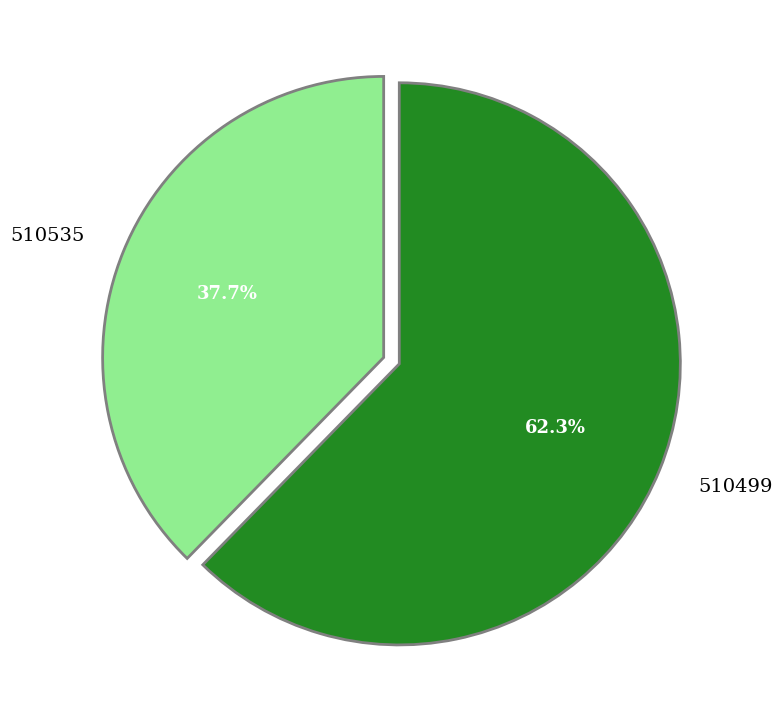

Approximately how many times larger is the value at 510535 compared to 510499?

0.6